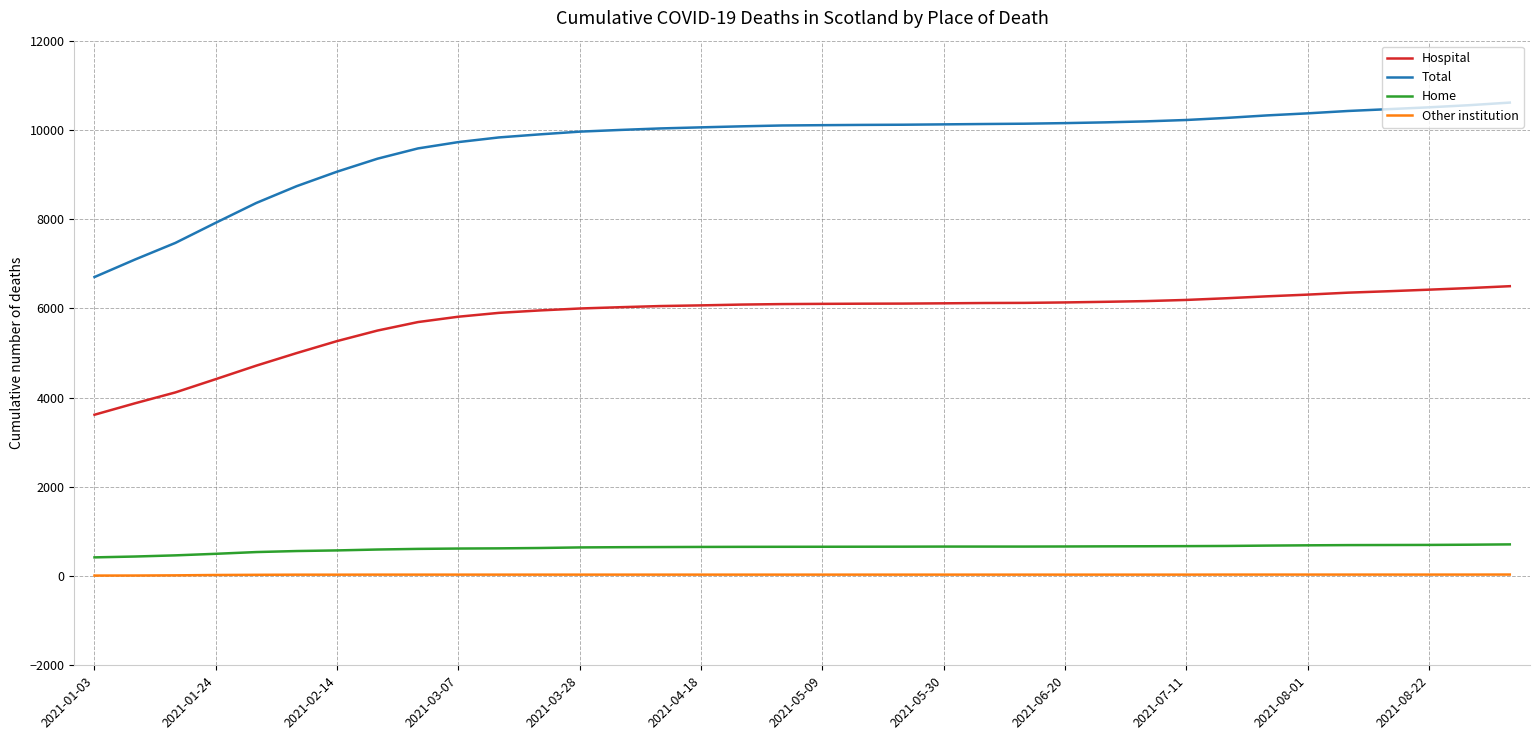

Rank the series by their maximum value, from highest to lowest.

Total, Hospital, Home, Other institution